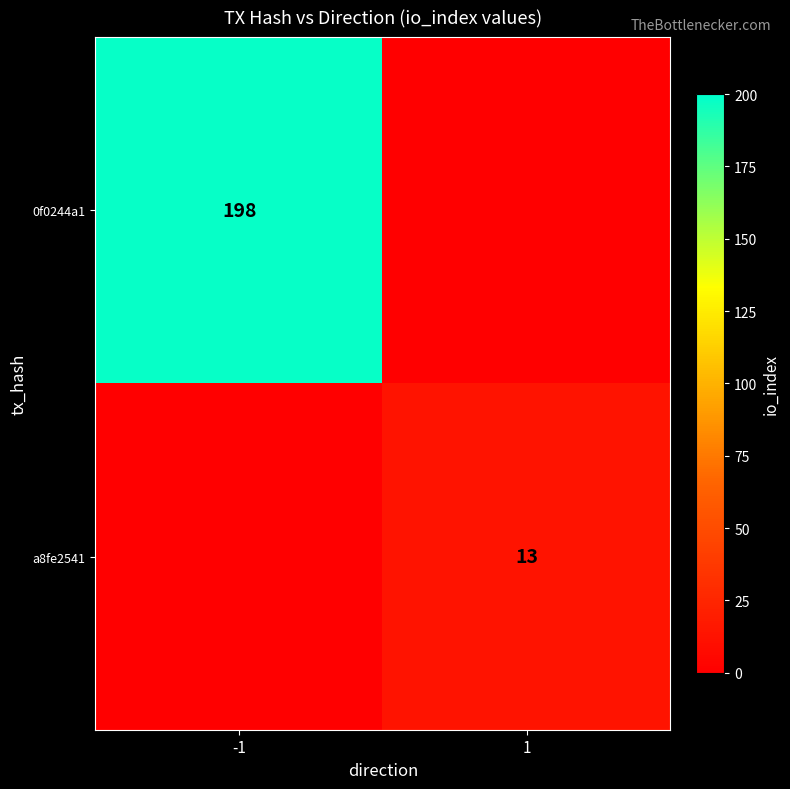

At which category is the sum across all series the highest?

-1